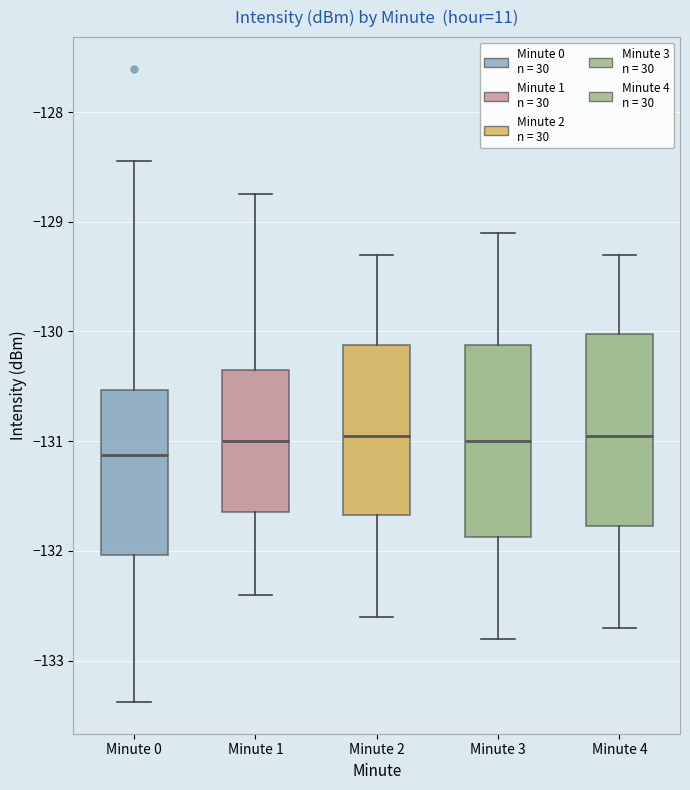

Which box's median line is the lowest?

Minute 0